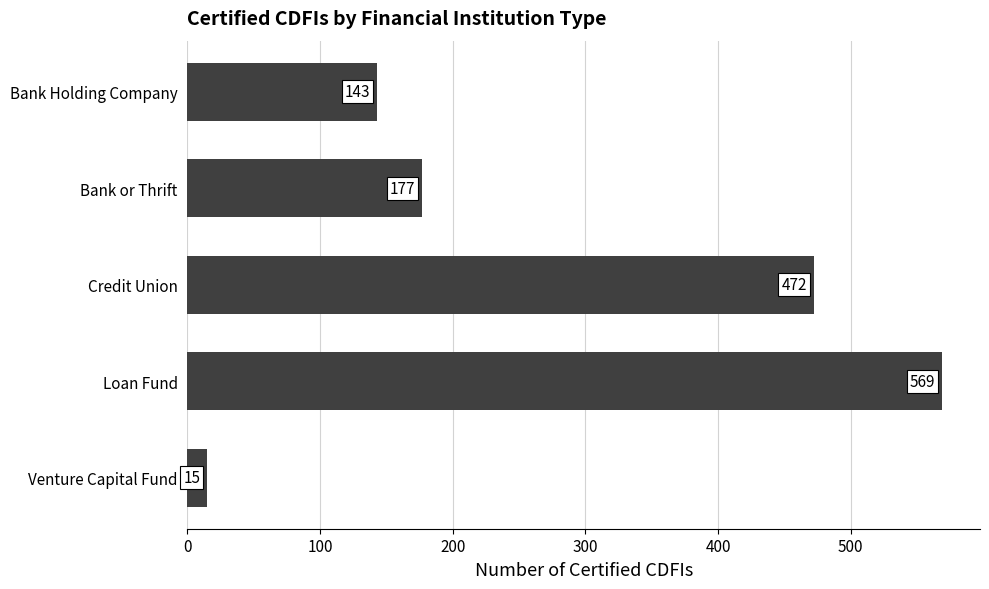

Reading top to bottom, transcribe all the data shown in this chart.

Bank Holding Company=143	Bank or Thrift=177	Credit Union=472	Loan Fund=569	Venture Capital Fund=15